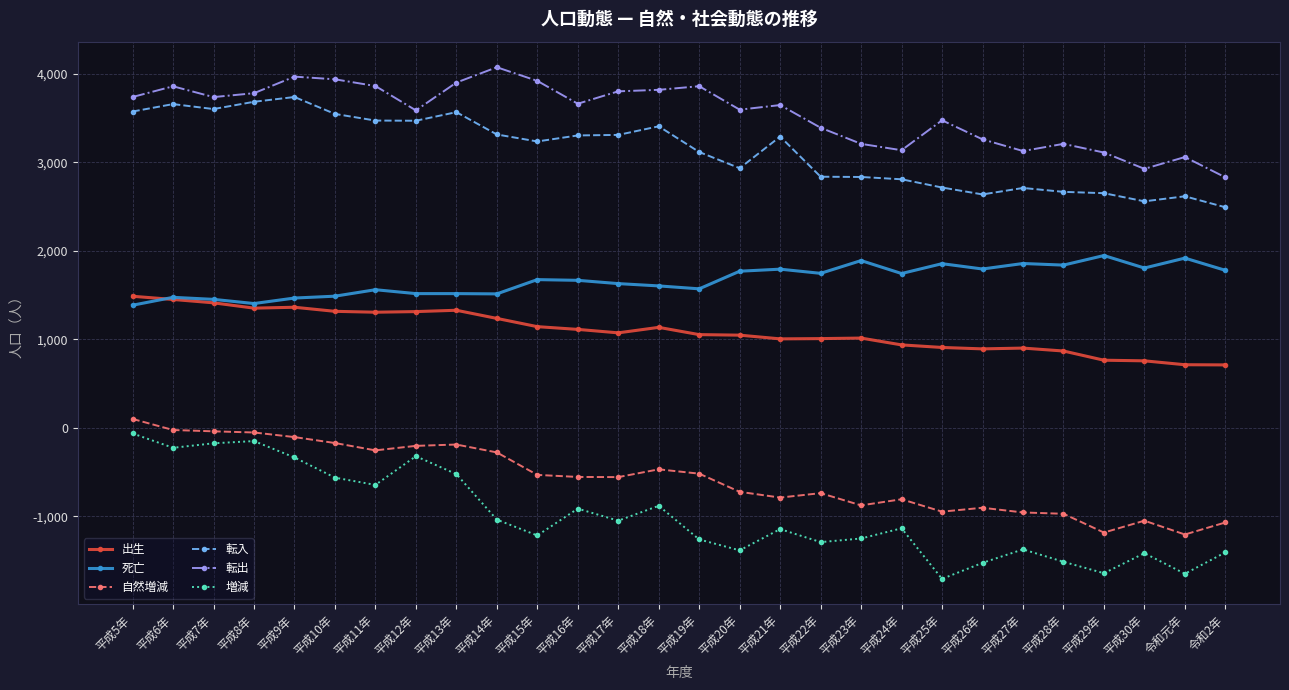

What is the difference between the maximum and minimum values in the 転入 series?

1245